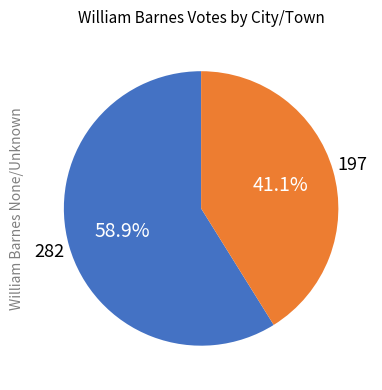

Is there a majority slice in this chart?

Yes